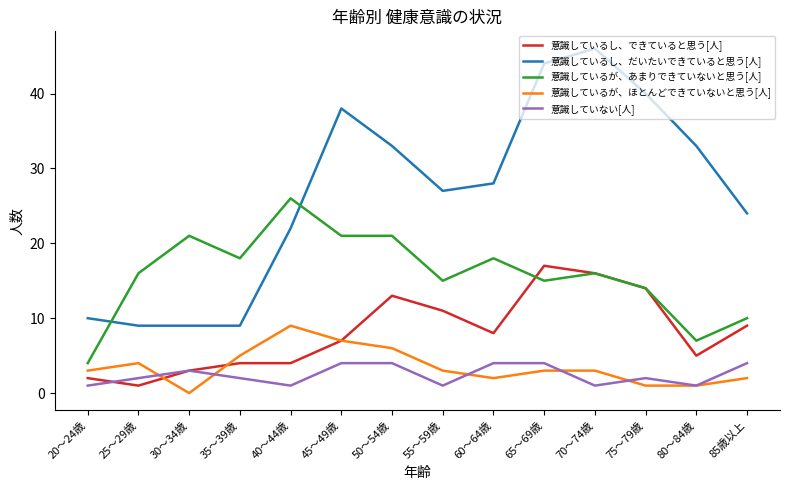

Rank the series by their maximum value, from lowest to highest.

意識していない[人], 意識しているが、ほとんどできていないと思う[人], 意識しているし、できていると思う[人], 意識しているが、あまりできていないと思う[人], 意識しているし、だいたいできていると思う[人]